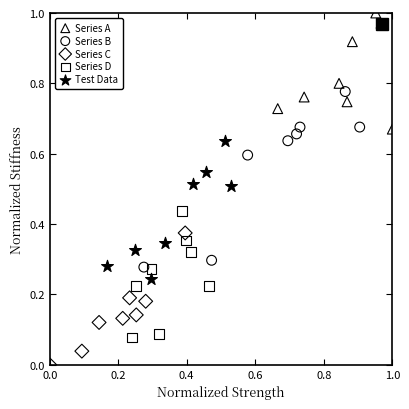

Which series reaches the minimum Y coordinate?

Series C